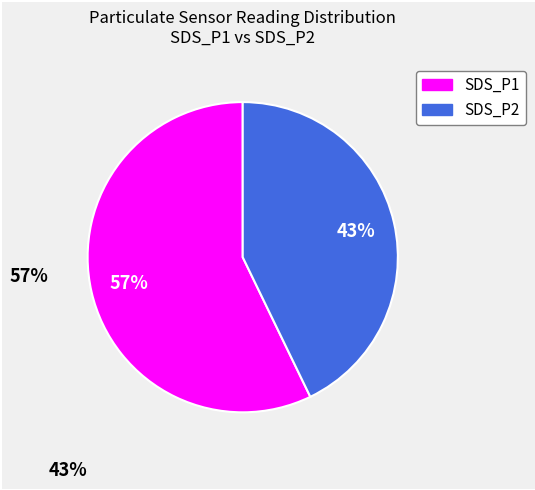

What is the smallest slice in the pie chart?

SDS_P2